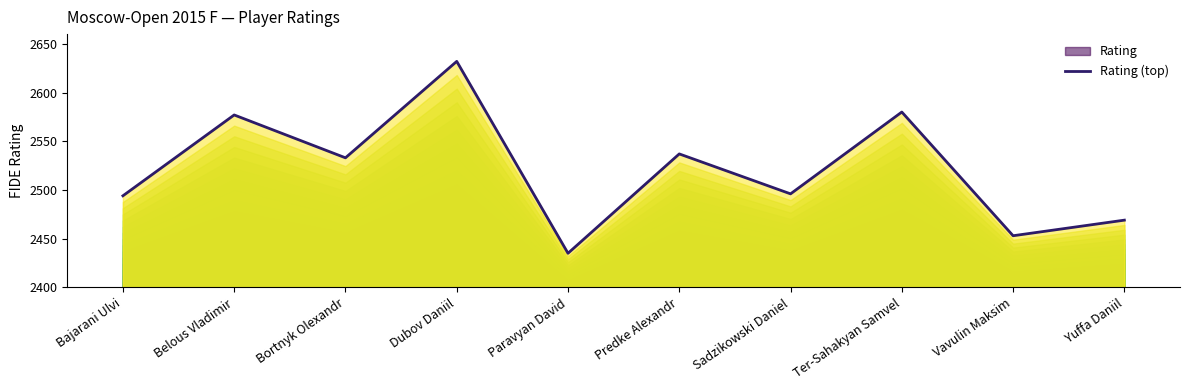

Where is the data nearest to the value 2533?

Bortnyk Olexandr